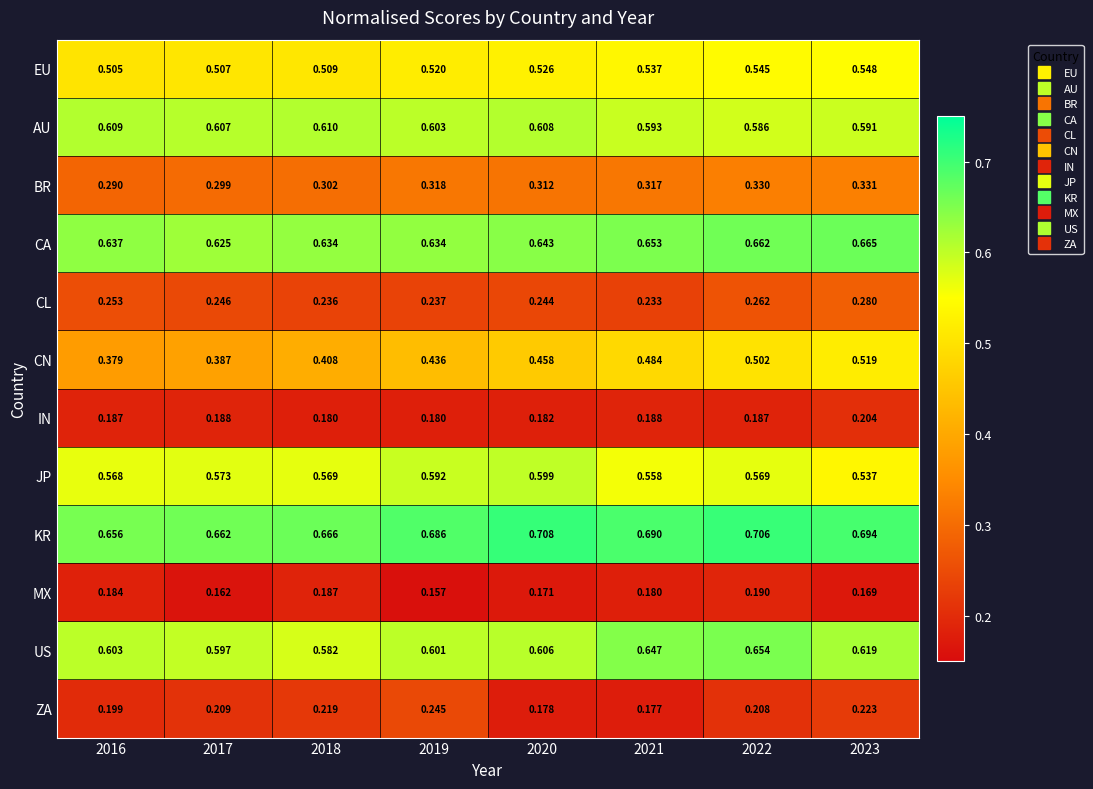

Which series changed the most between 2018 and 2022?

CN